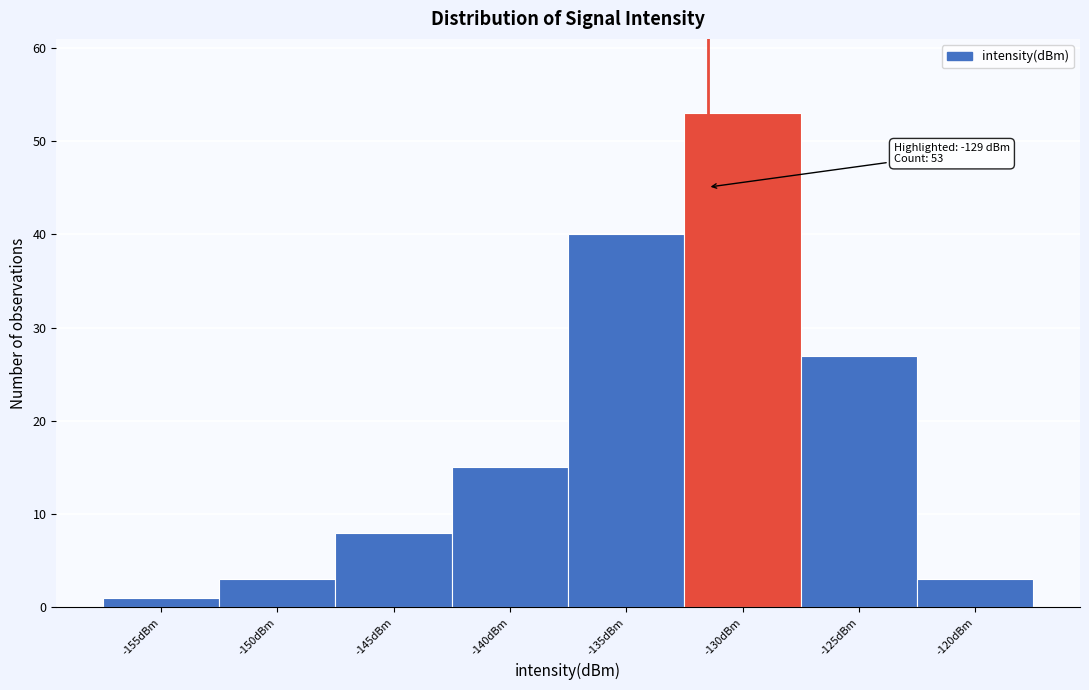

Reading left to right, extract all data points from this chart.

1	3	8	15	40	53	27	3